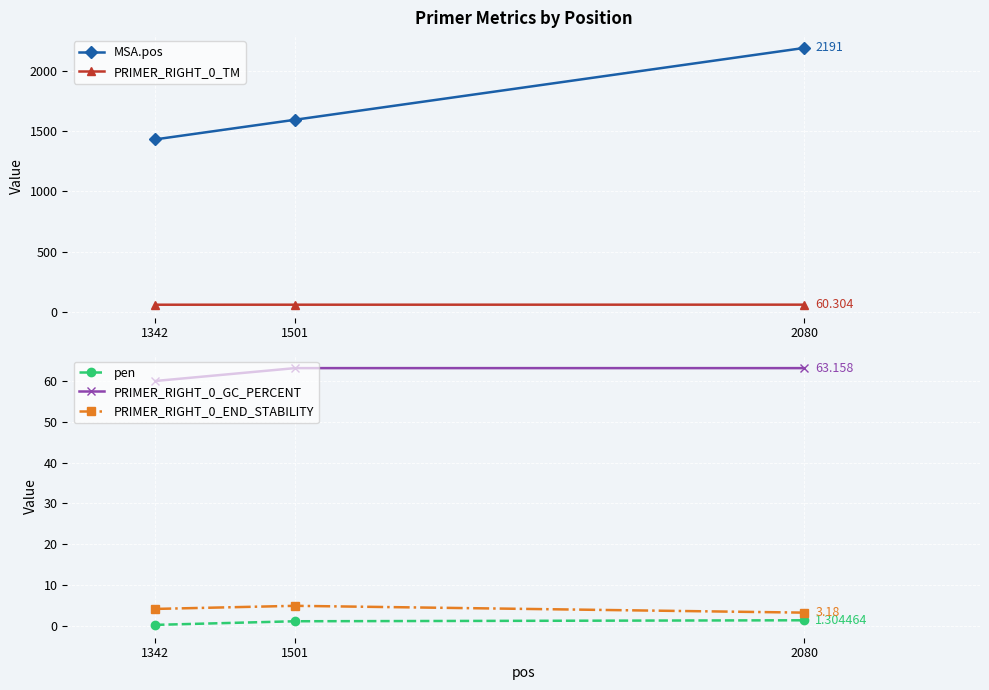

The value of MSA.pos at 1501 is 1595.0. True or false?

True